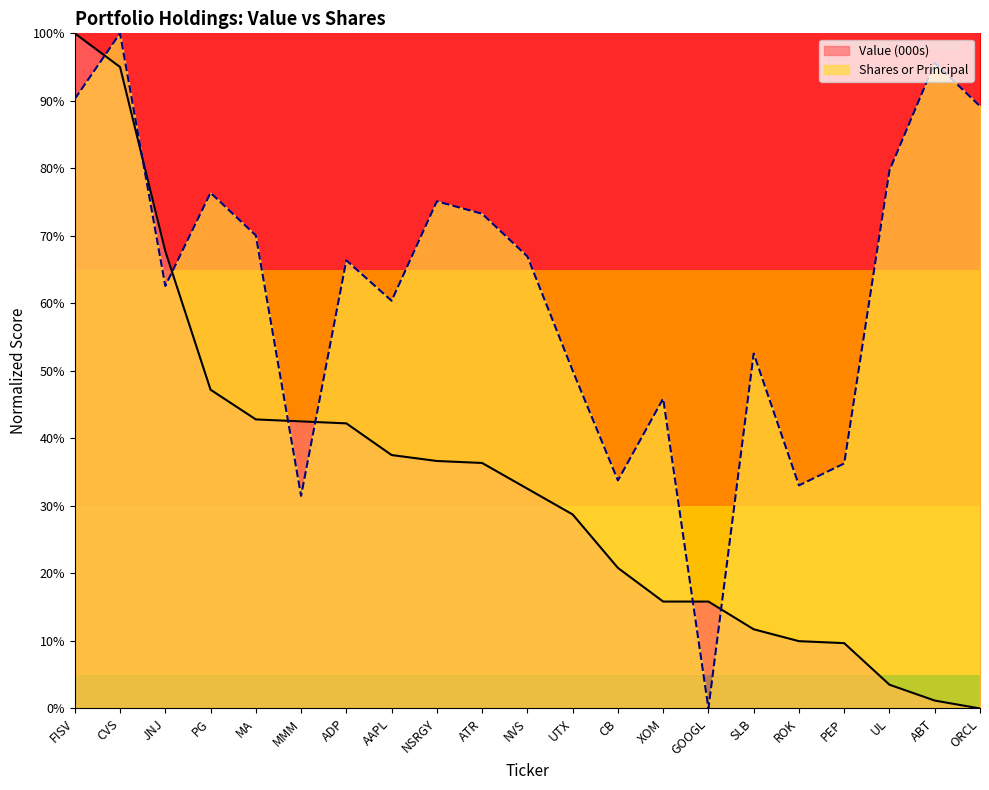

After their last crossing, which series has the higher values: Value (000s) or Shares or Principal?

Shares or Principal